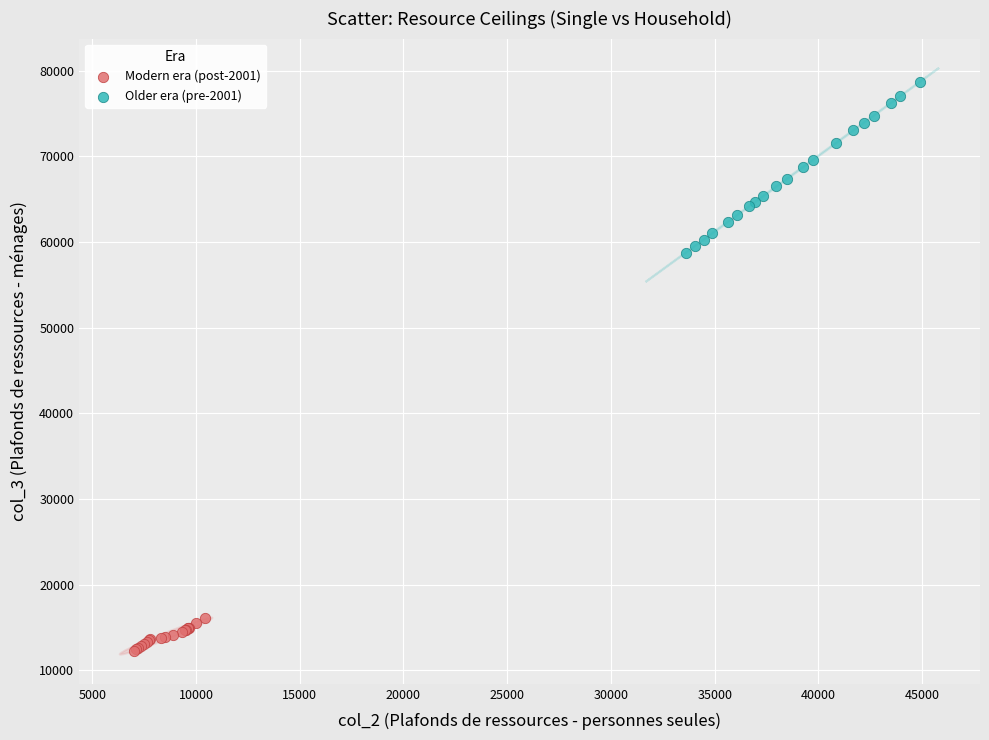

Which series contains the lowest Y value?

Modern era (post-2001)